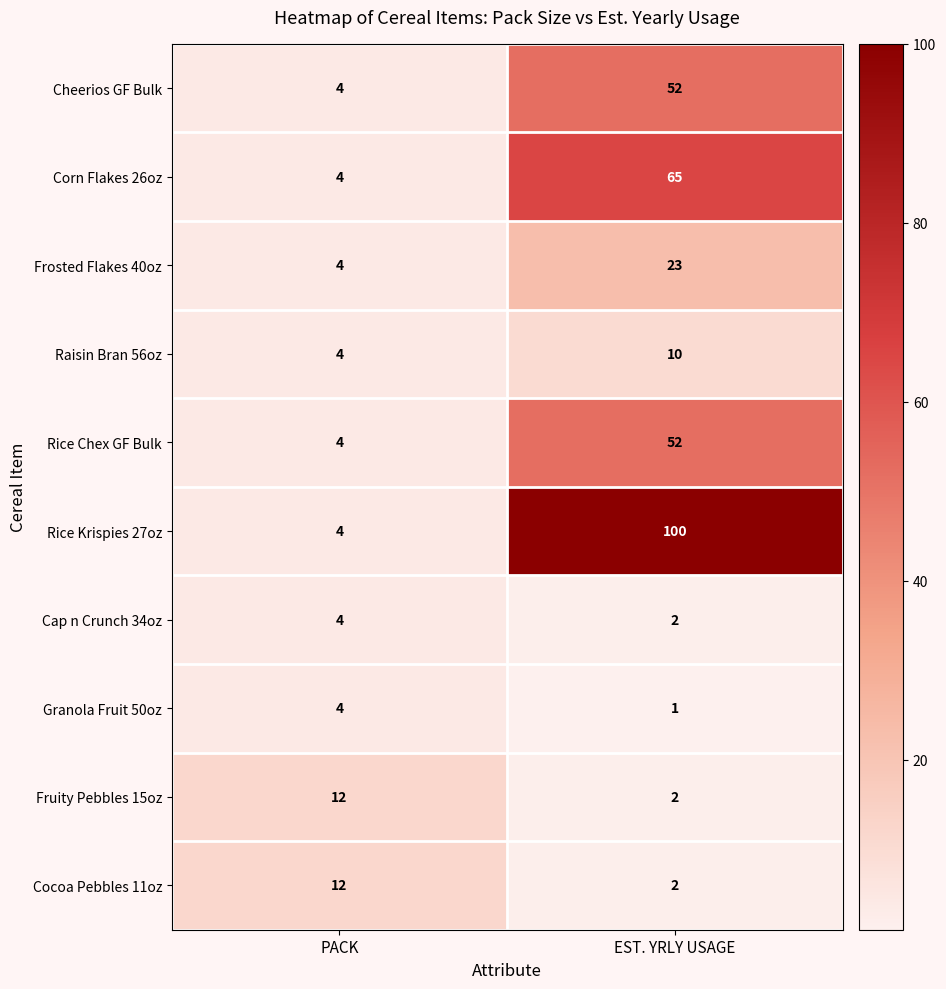

Which category has the lowest value across all series?

EST. YRLY USAGE